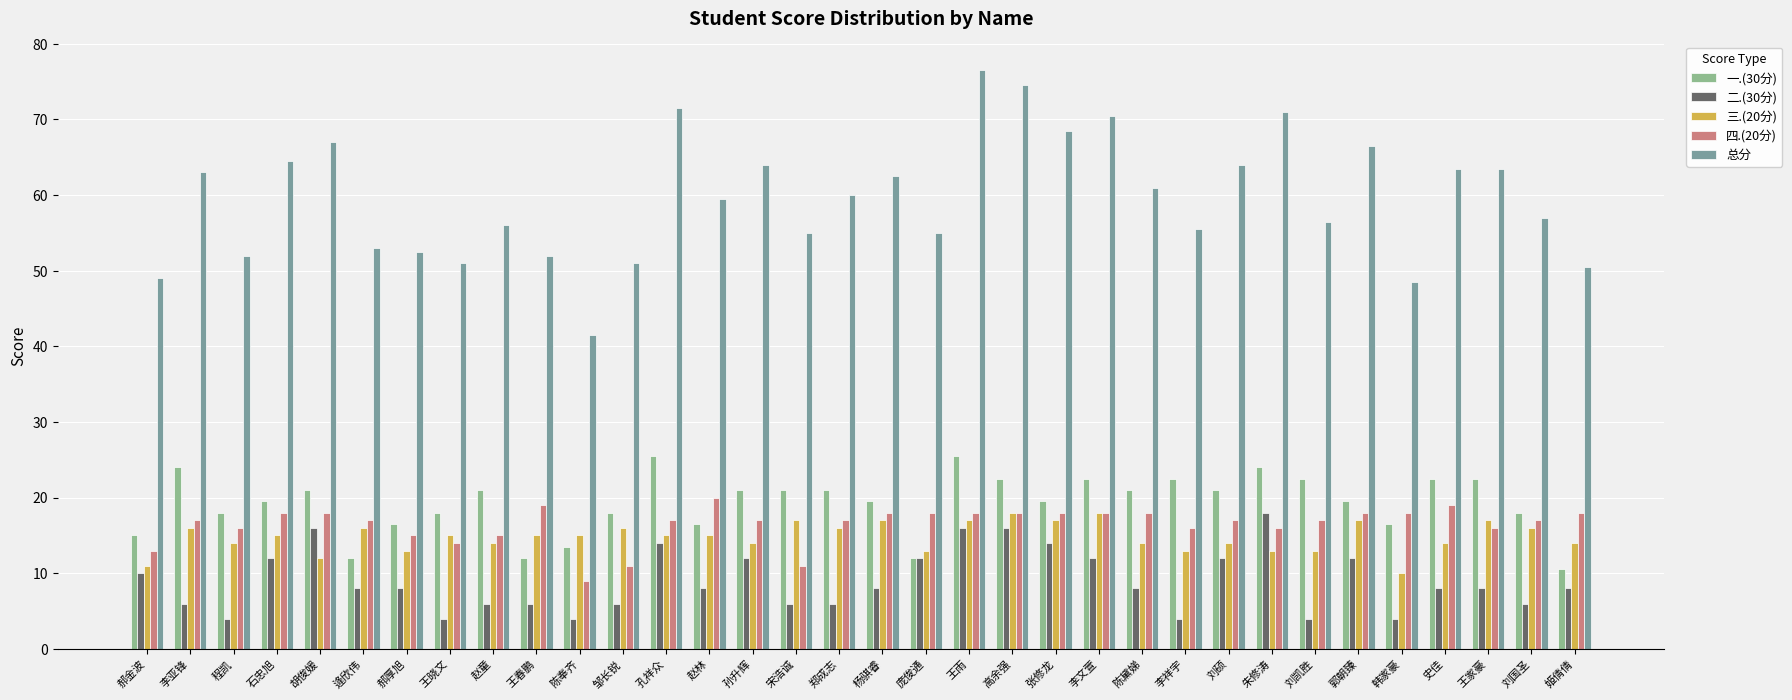

What is the label of the 15th bar from the right?

王雨